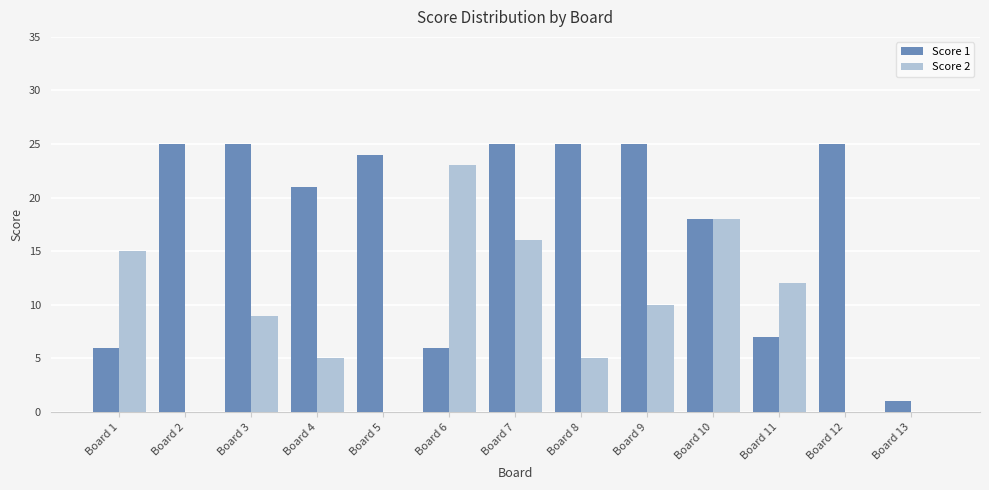

Reading left to right, what are all the values shown in this chart?

Score 1: Board 1=6	Board 2=25	Board 3=25	Board 4=21	Board 5=24	Board 6=6	Board 7=25	Board 8=25	Board 9=25	Board 10=18	Board 11=7	Board 12=25	Board 13=1
Score 2: Board 1=15	Board 2=0	Board 3=9	Board 4=5	Board 5=0	Board 6=23	Board 7=16	Board 8=5	Board 9=10	Board 10=18	Board 11=12	Board 12=0	Board 13=0